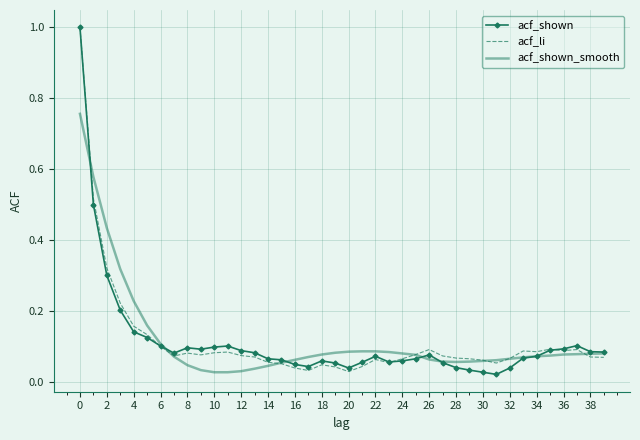

What is the greatest value displayed?

1.0